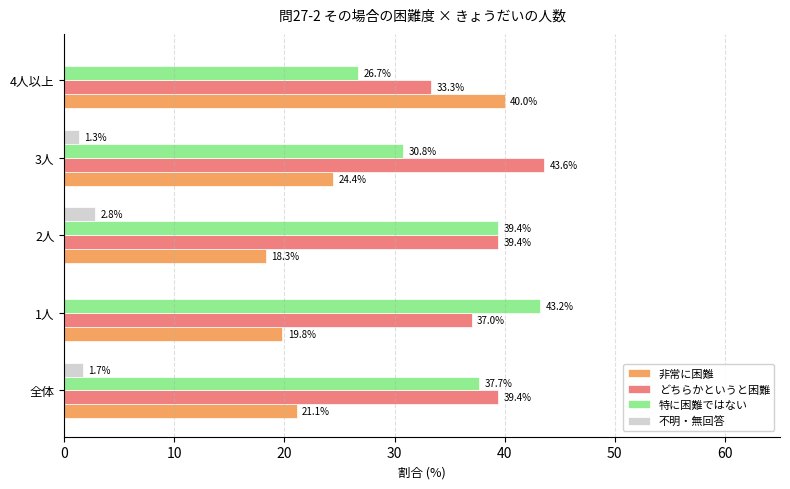

Is the value of 非常に困難 at 全体 greater than the value of 不明・無回答 at 全体?

Yes